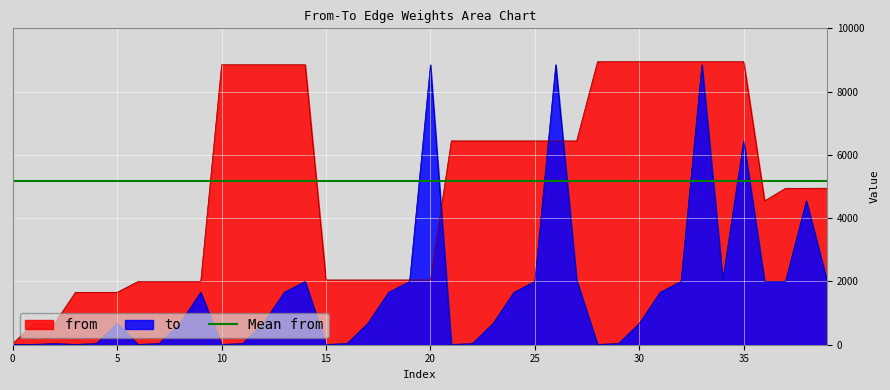

In to, how many points are lower than both neighbors (excluding endpoints)?

7